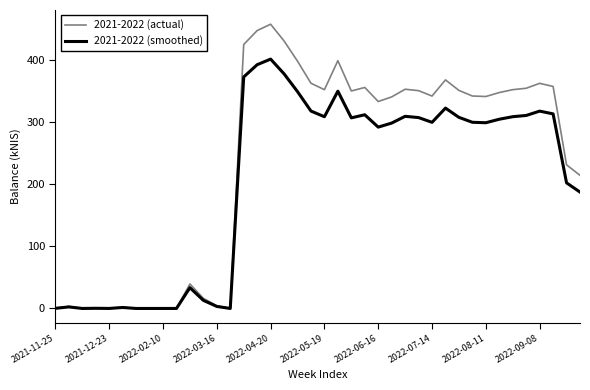

How many lines are shown in the chart?

2